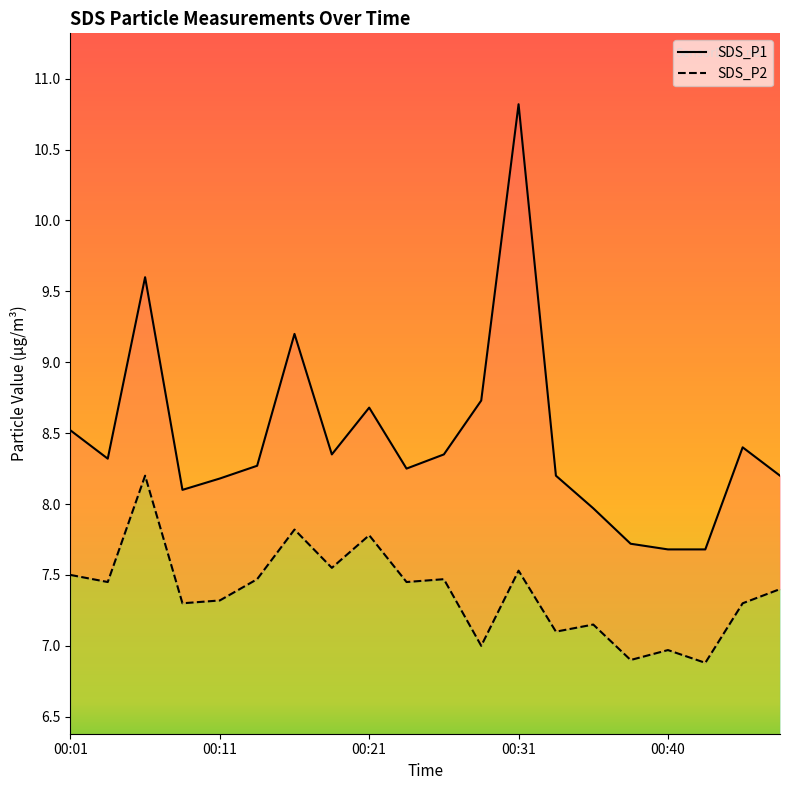

At which label does SDS_P2 first exceed 7?

00:01